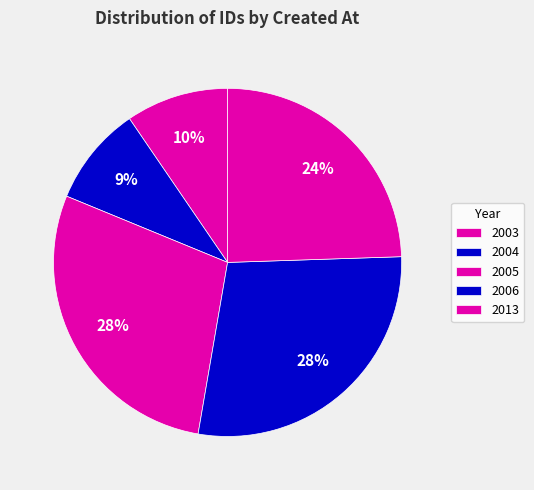

How many slices are in this pie chart?

5